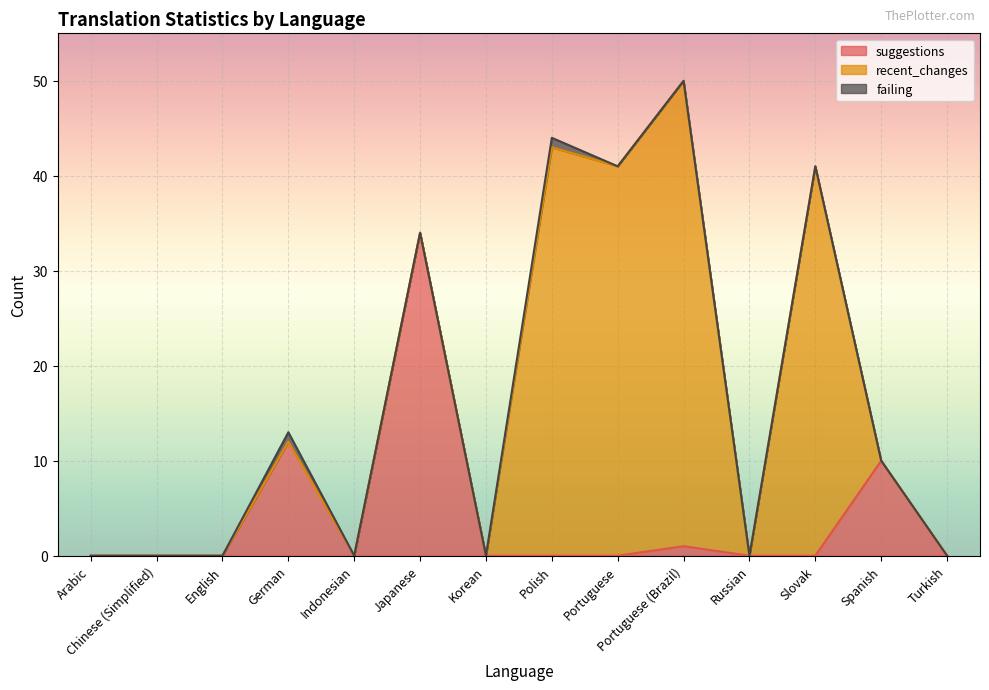

What is the total value across all series at Portuguese (Brazil)?

50